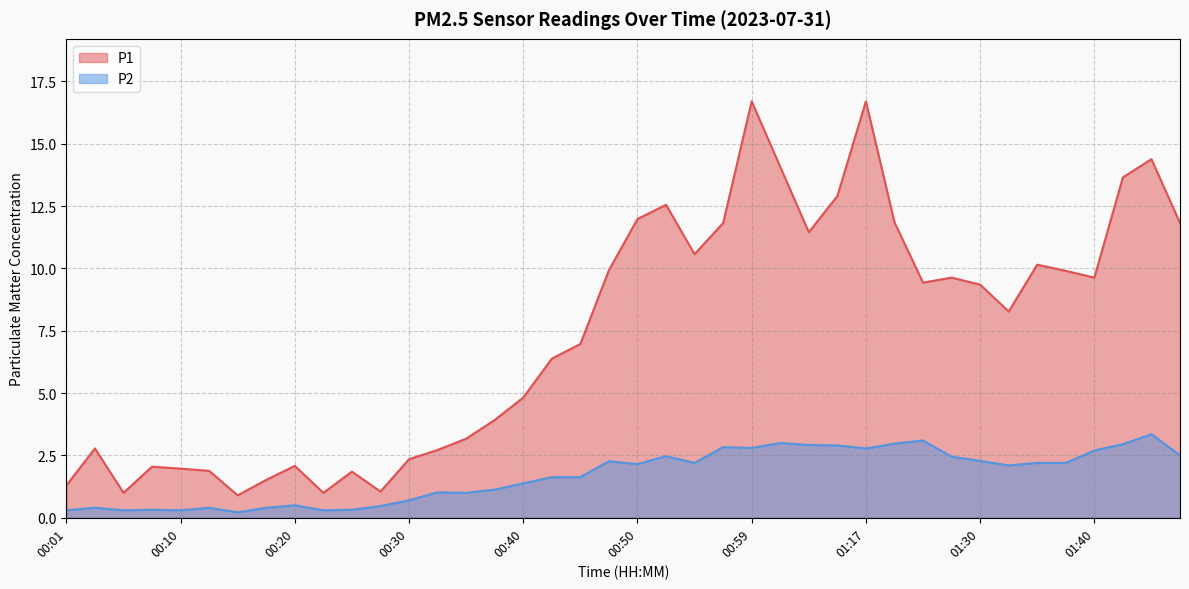

Is the value of P1 at 00:25 greater than the value of P2 at 01:25?

No